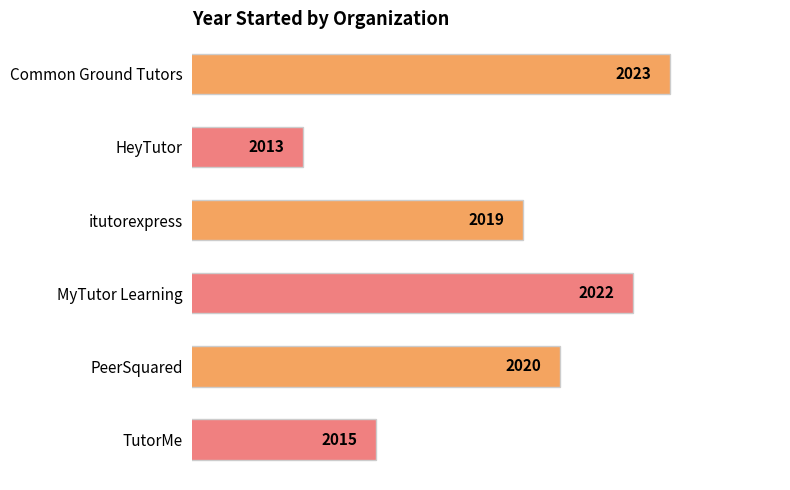

What is the average value?

2019